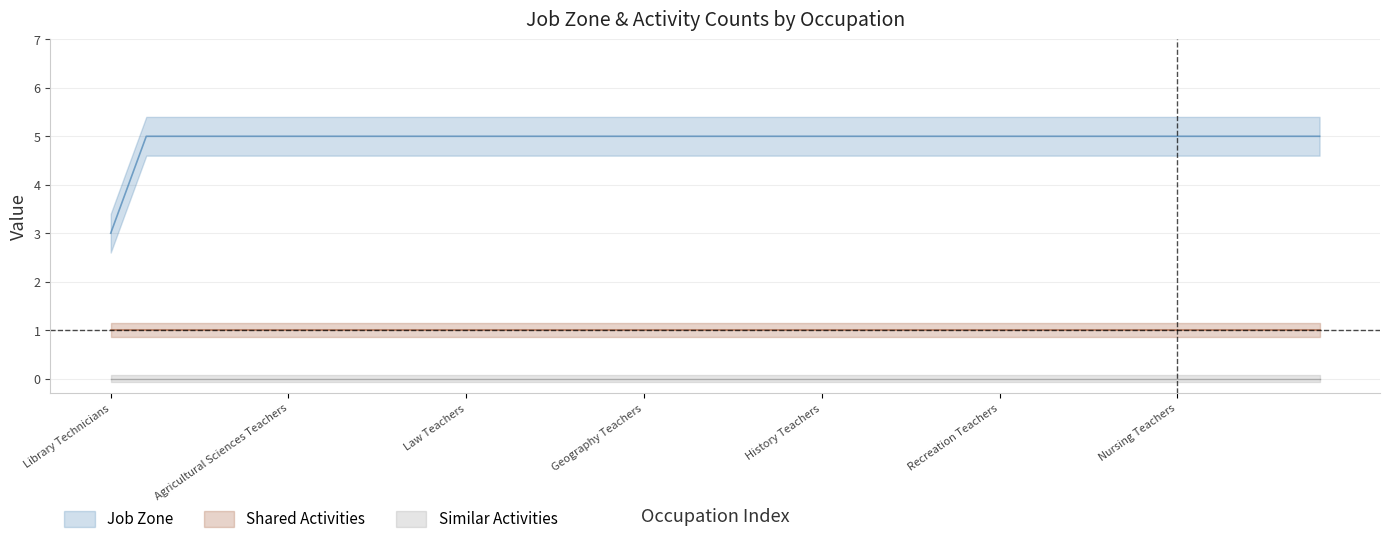

Between Chemistry Teachers and Environmental Science Teachers, which is larger?

Chemistry Teachers